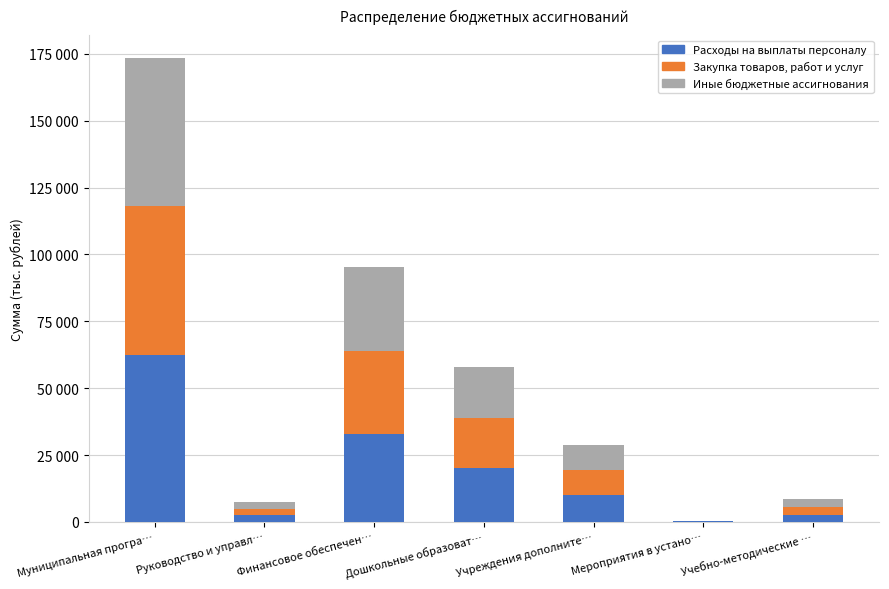

Are the bars grouped side by side (vs. stacked)?

No